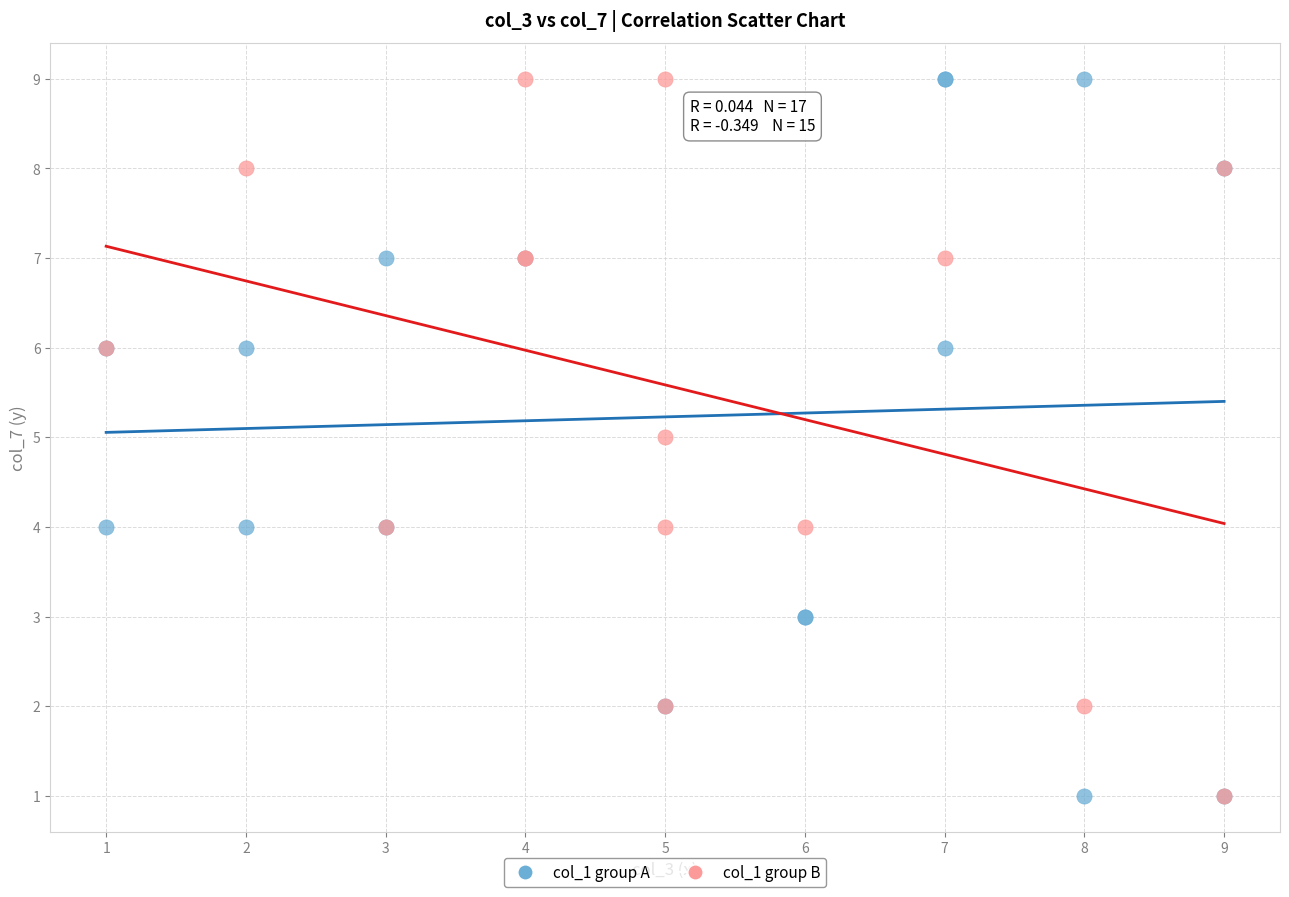

What are all the series names shown in the legend?

col_1 group A, col_1 group B